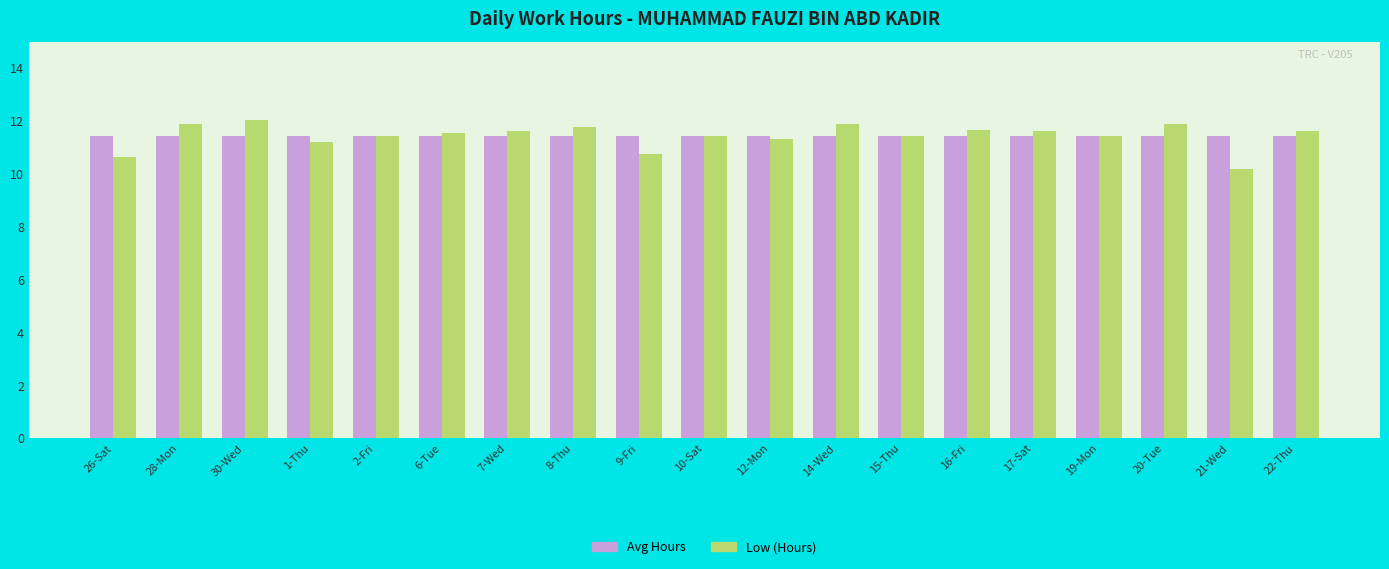

List the series in order of their peak value, highest first.

Low (Hours), Avg Hours